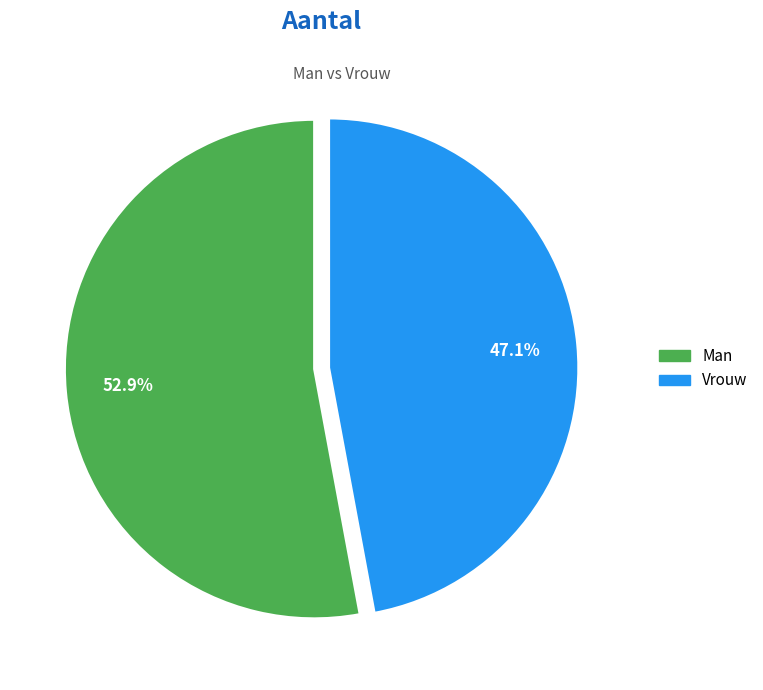

How many segments does this pie chart have?

2